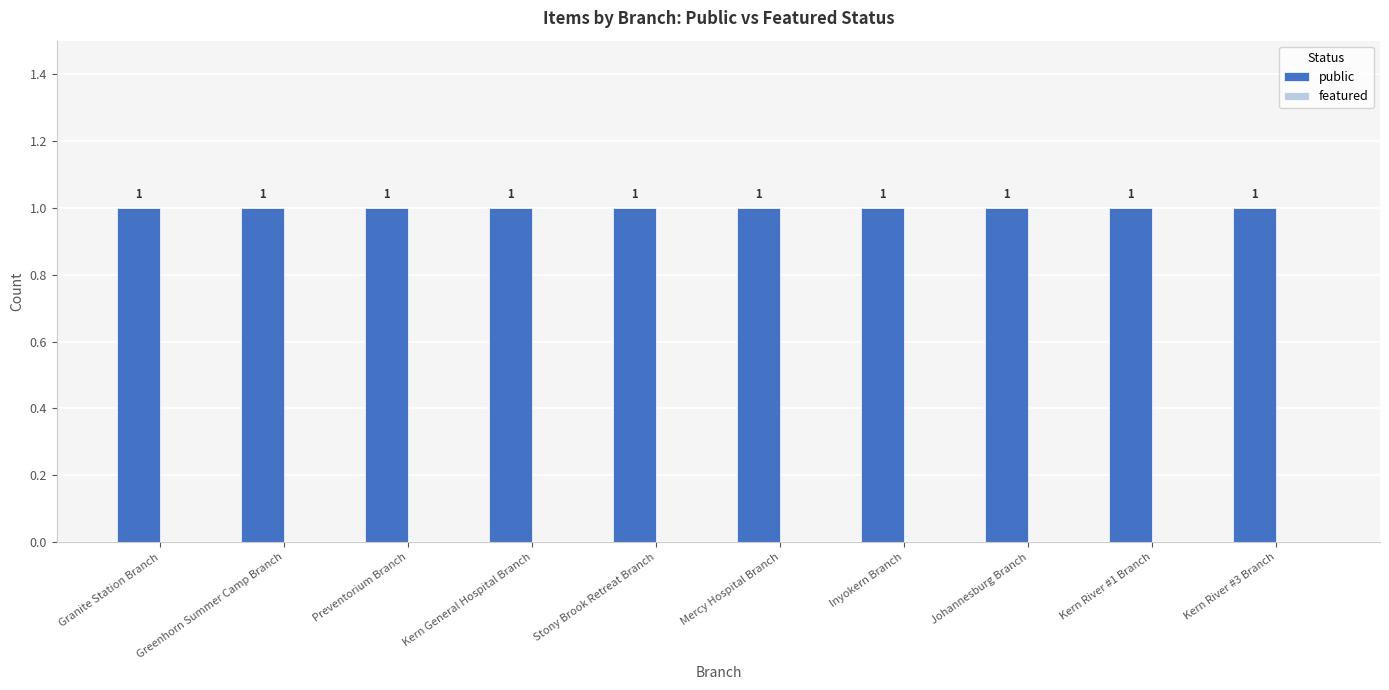

What is the label of the 7th bar from the left?

Inyokern Branch